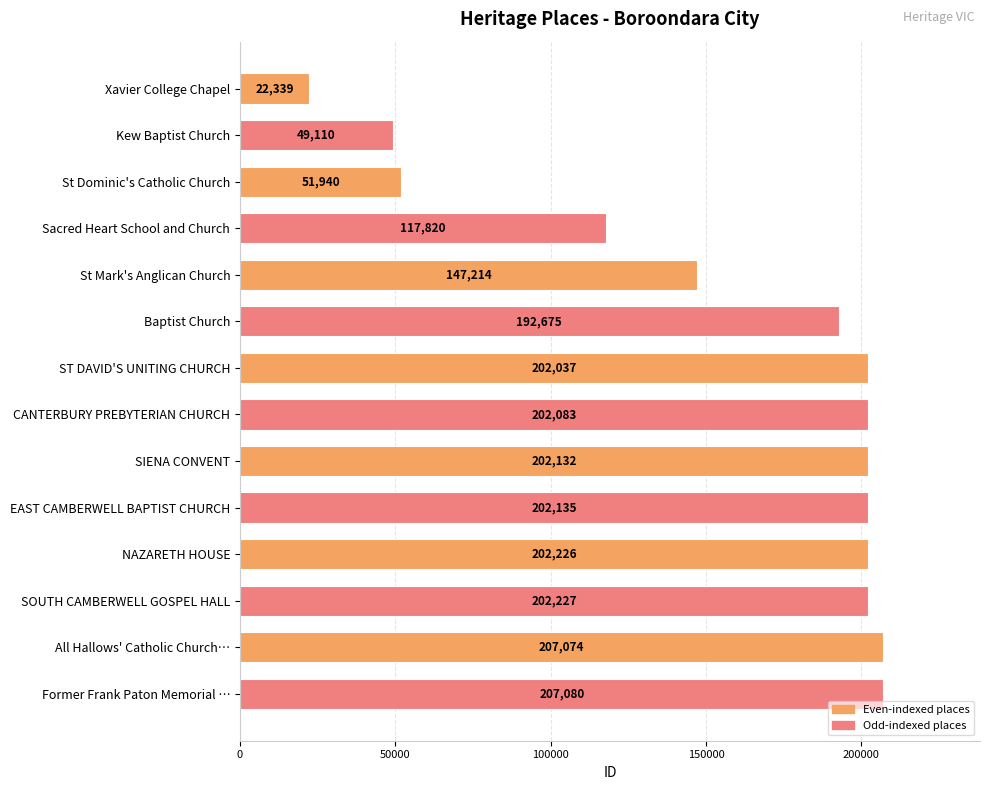

Between NAZARETH HOUSE and Baptist Church, which is larger?

NAZARETH HOUSE